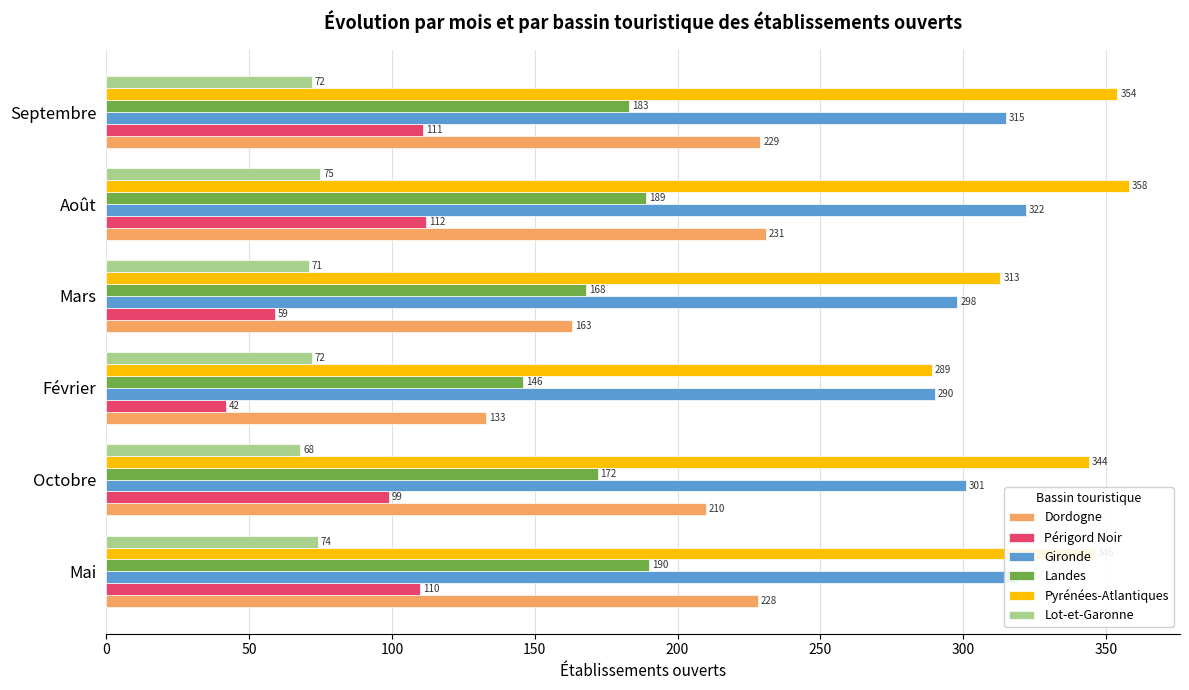

List the series in order of their peak value, lowest first.

Lot-et-Garonne, Périgord Noir, Landes, Dordogne, Gironde, Pyrénées-Atlantiques